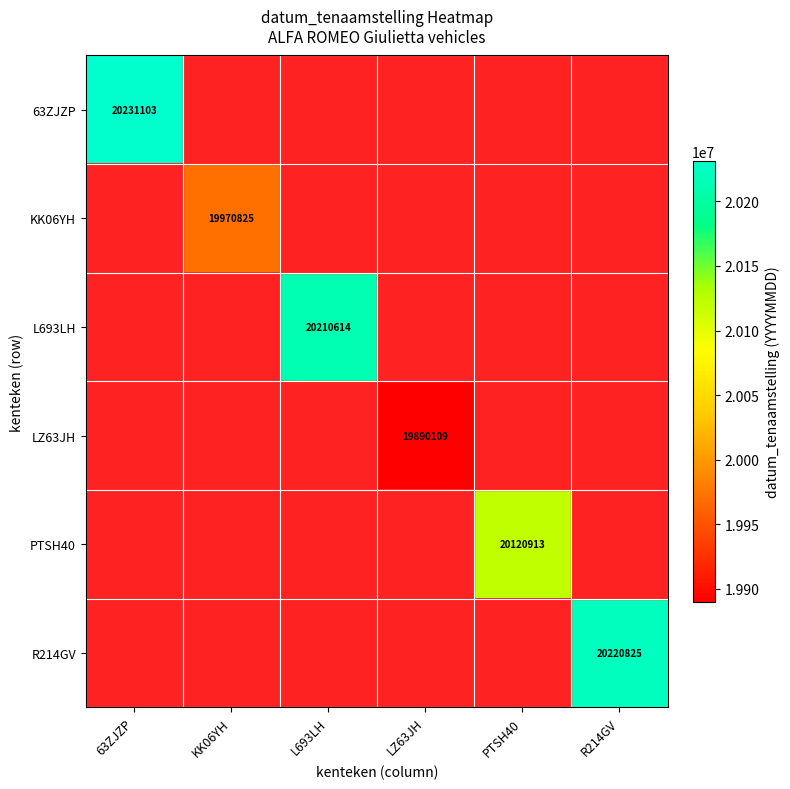

Rank the categories by L693LH value from lowest to highest.

63ZJZP, KK06YH, L693LH, LZ63JH, PTSH40, R214GV